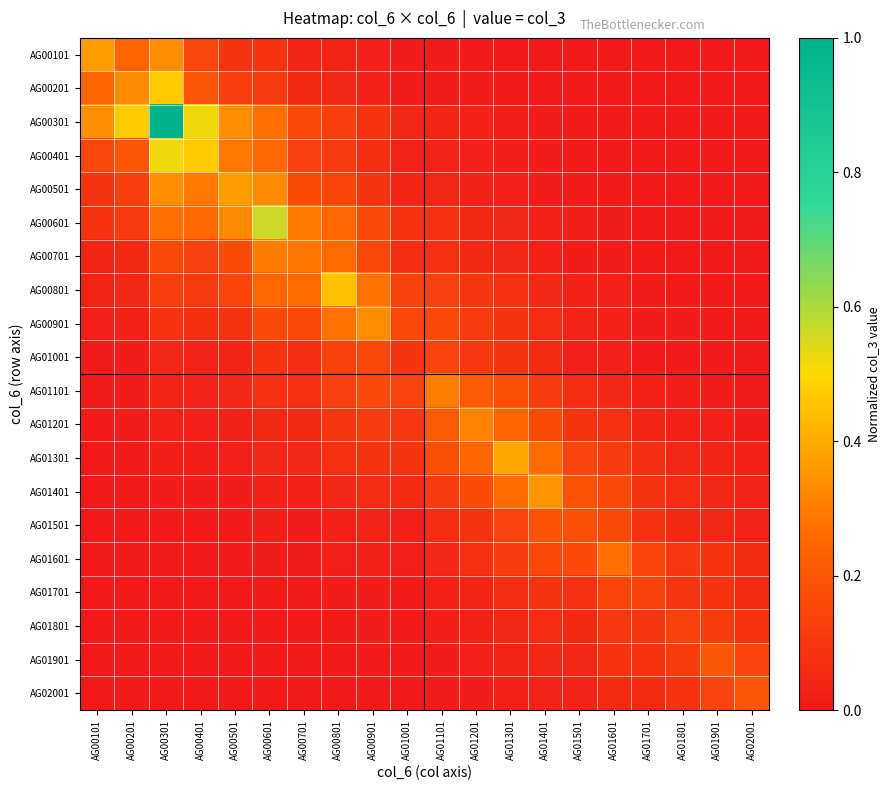

Which has a higher value, AG00901 or AG00101?

AG00101